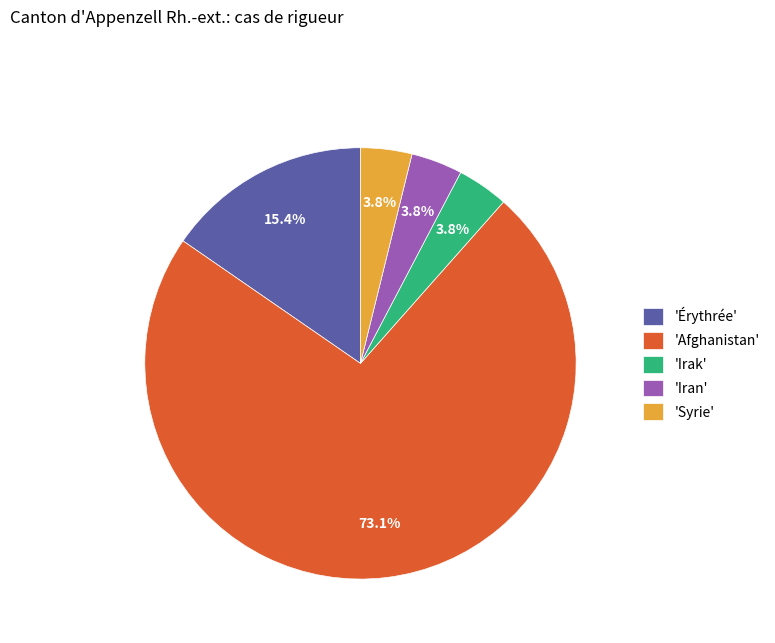

Combined, do 'Irak' and 'Syrie' account for over 50%?

No